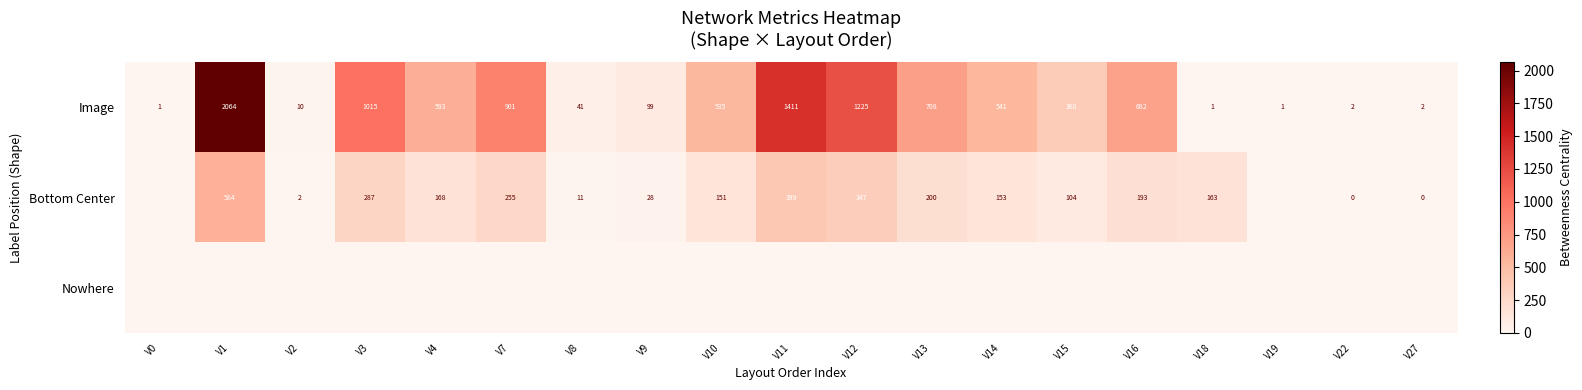

At which label does Image first exceed 535?

V1